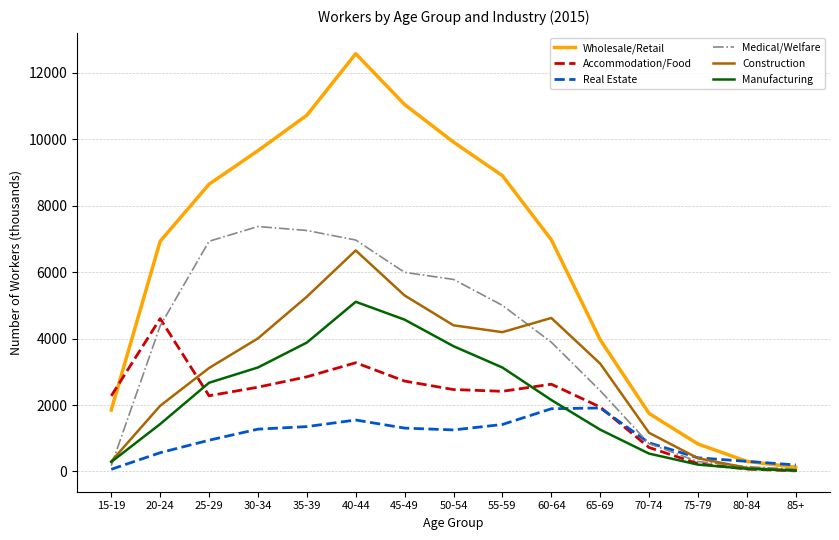

Where does the Wholesale/Retail series first go above 6973?

25-29